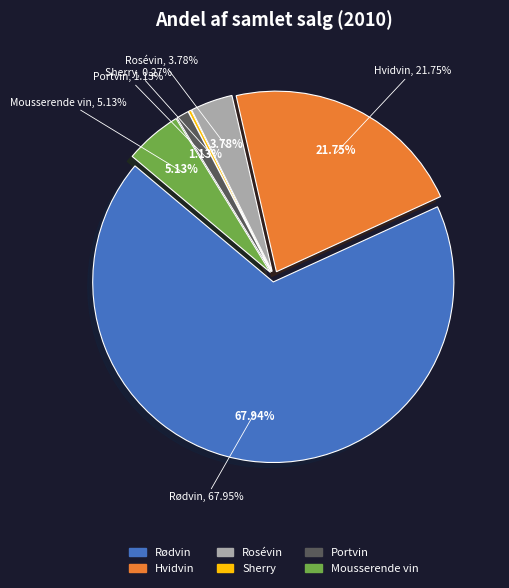

Rank the categories by value from lowest to highest.

Sherry, Portvin, Rosévin, Mousserende vin, Hvidvin, Rødvin